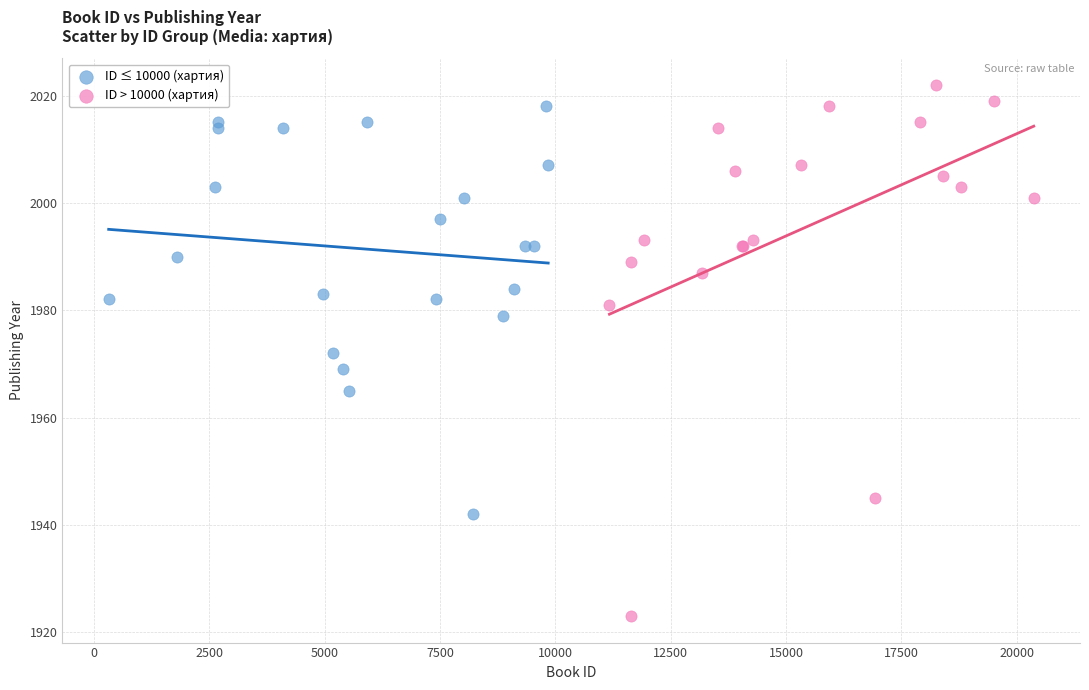

Which series reaches the minimum Y coordinate?

ID > 10000 (хартия)